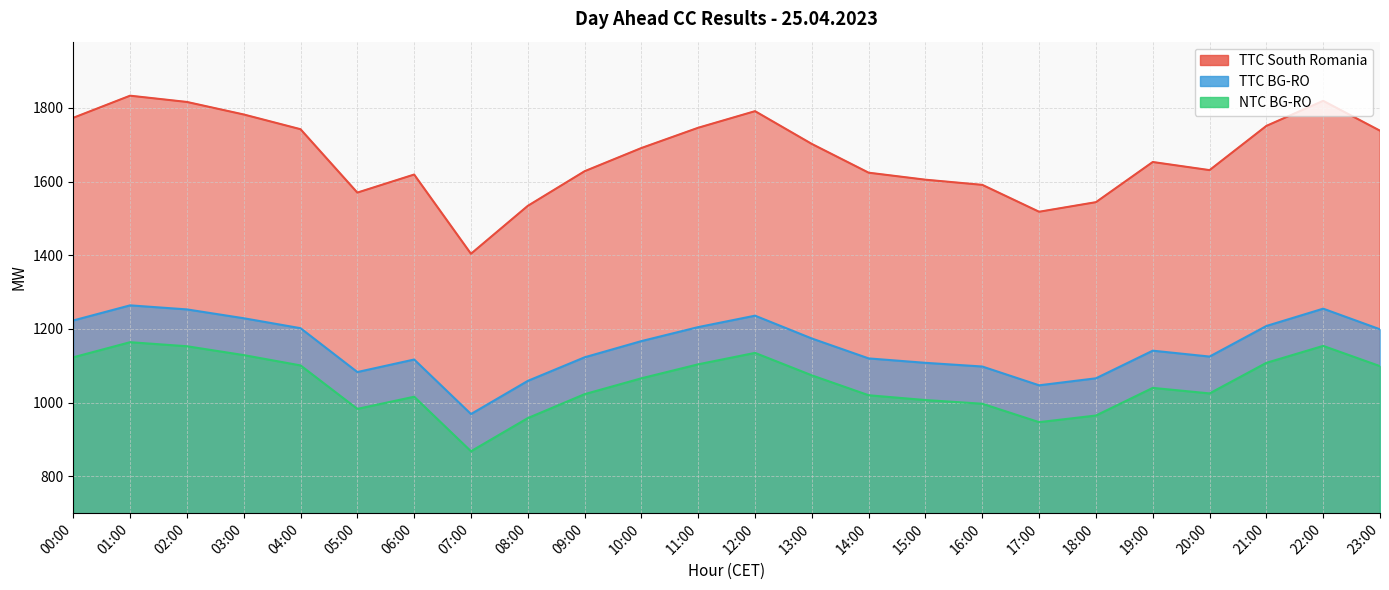

True or false: NTC BG-RO has a value of 1108 at 21:00.

True